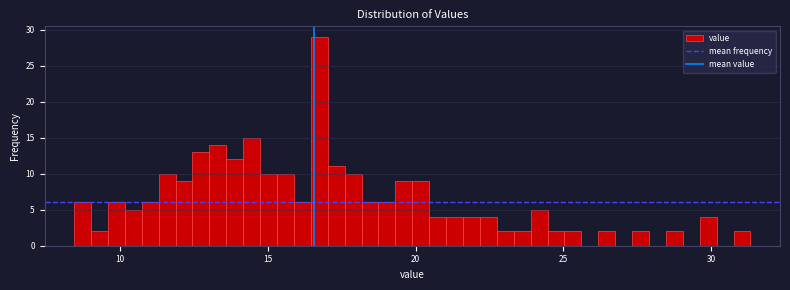

Read against the x-axis, roughly where is the centre of the tallest bar?

16.5